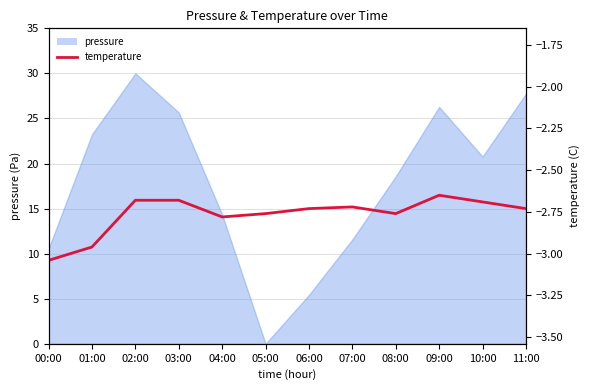

The chart shows a value of -4.3 at 08:00. True or false?

False